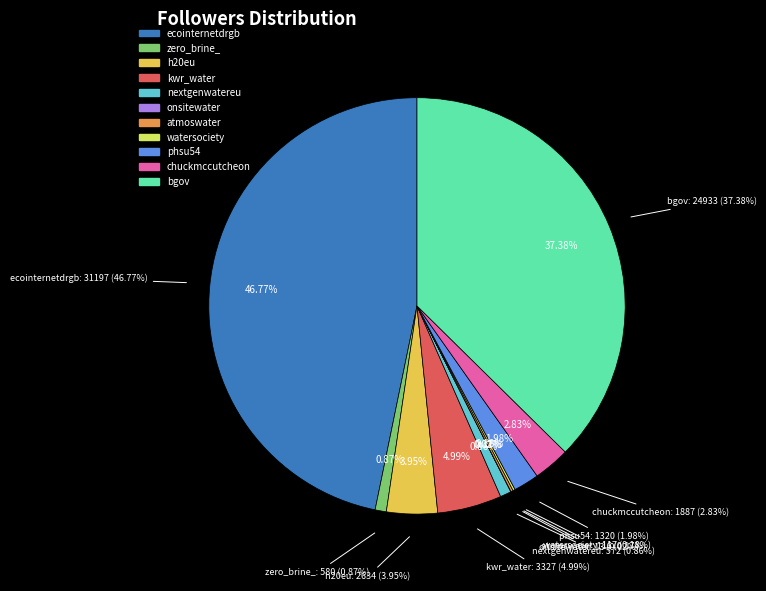

Count the number of slices in the pie.

11